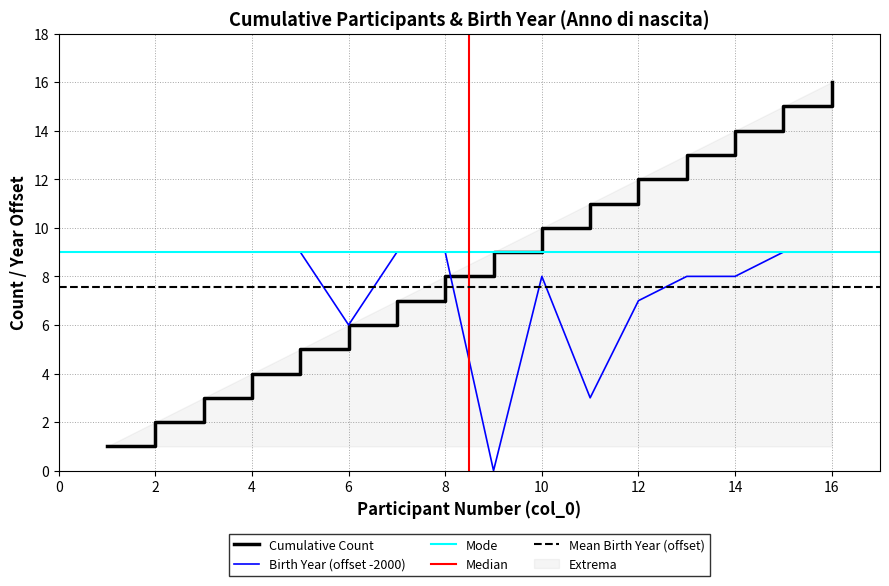

Rank the categories by value from lowest to highest.

9, 11, 6, 12, 10, 13, 14, 1, 2, 3, 4, 5, 7, 8, 15, 16